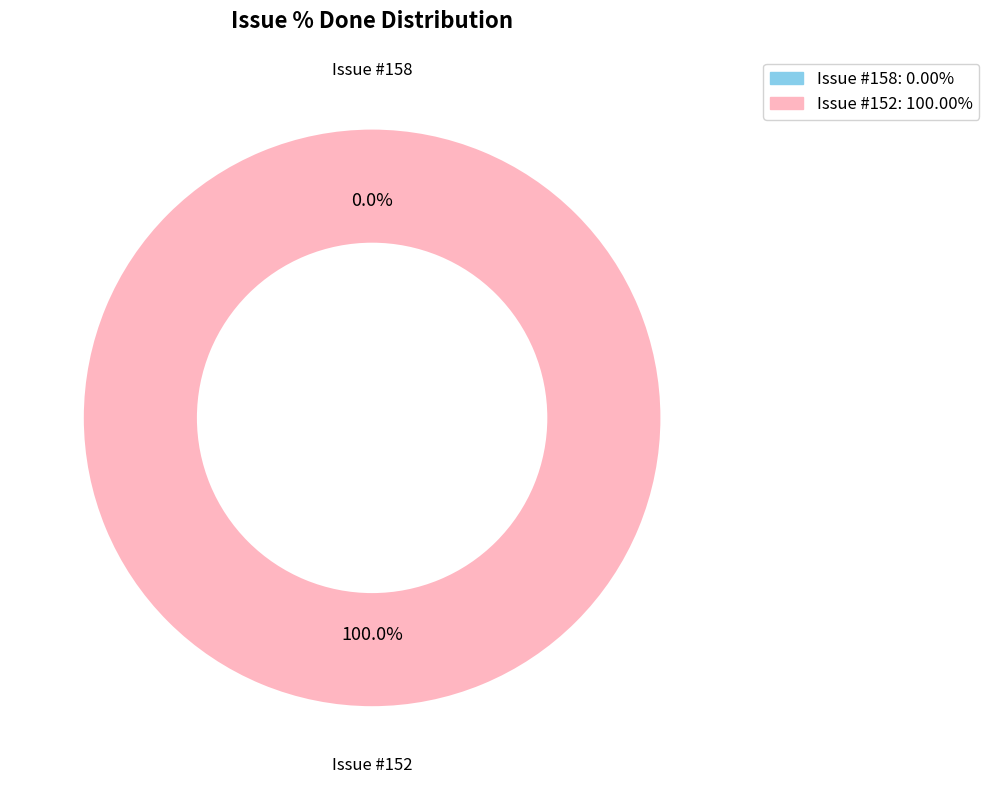

True or false: 158 accounts for 0% of the total.

True